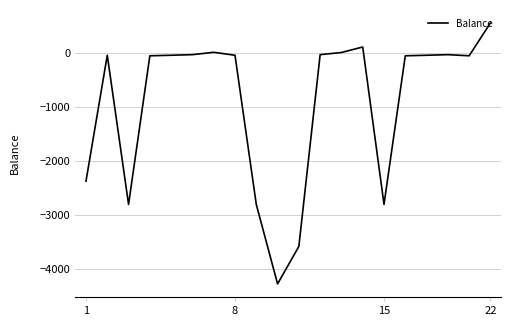

What is the minimum value shown in the chart?

-4275.1